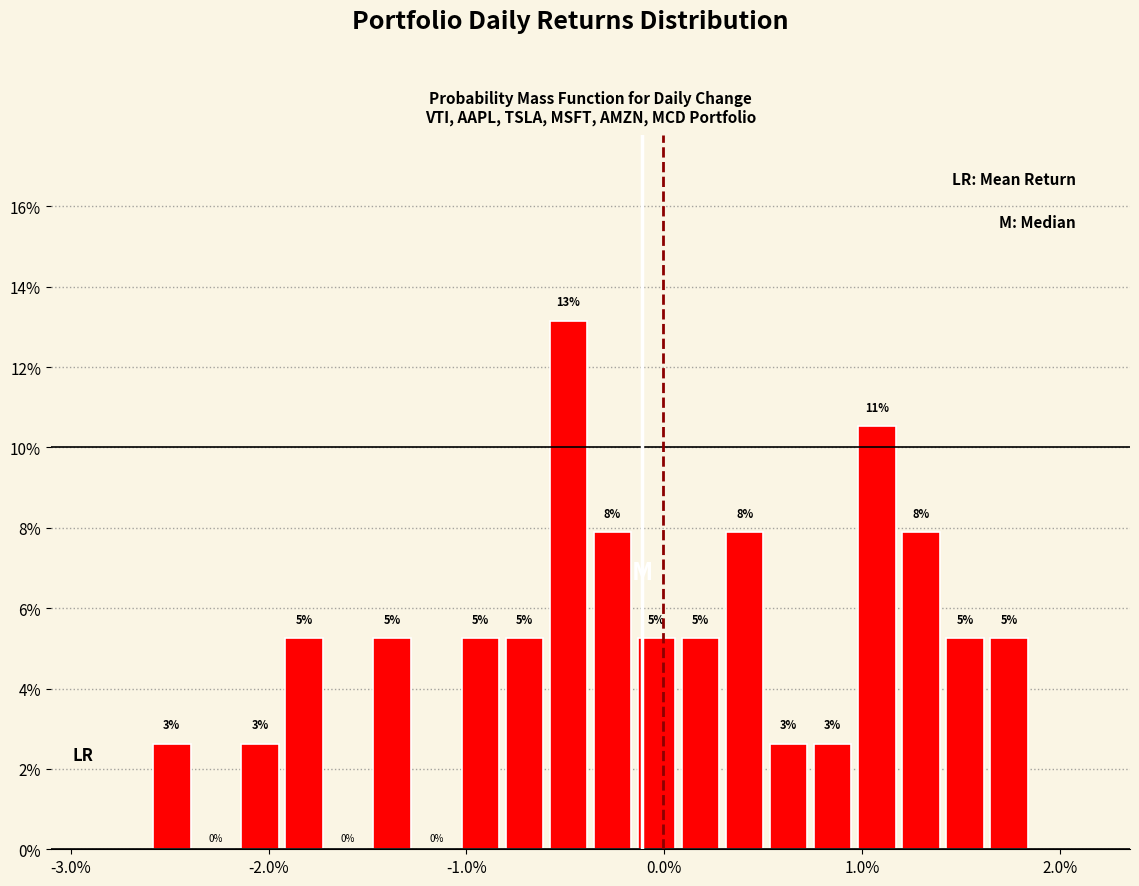

Around what value on the x-axis is the tallest bar? Give the approximate position of its centre, as read against the axis.

-0.5